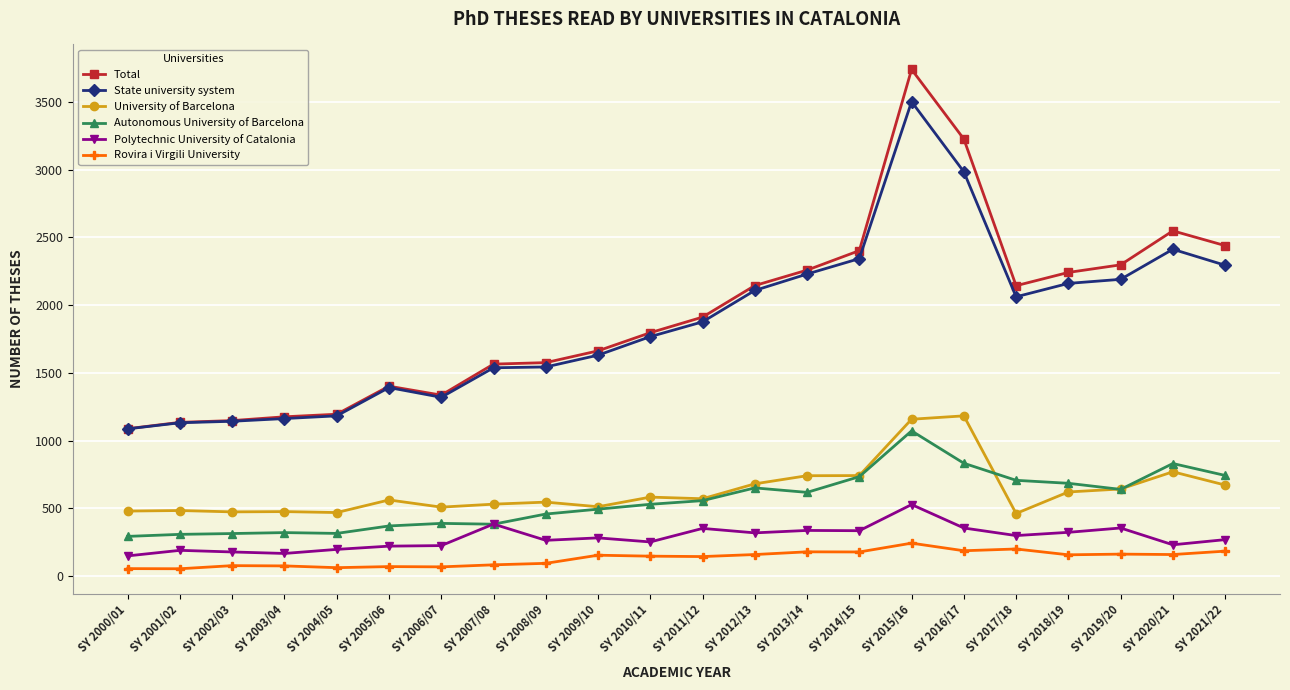

Is it true that Autonomous University of Barcelona equals 90 at SY 2004/05?

False